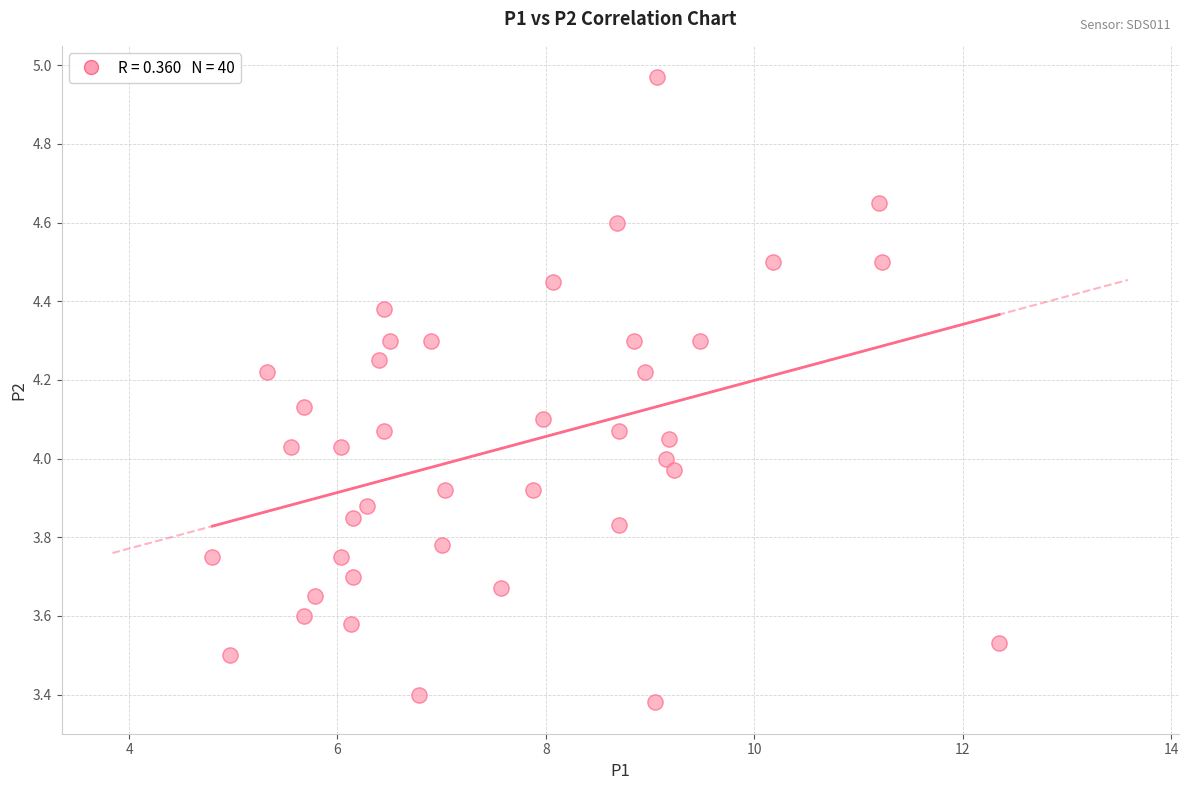

What is the range of X values (max minus min)?

7.5